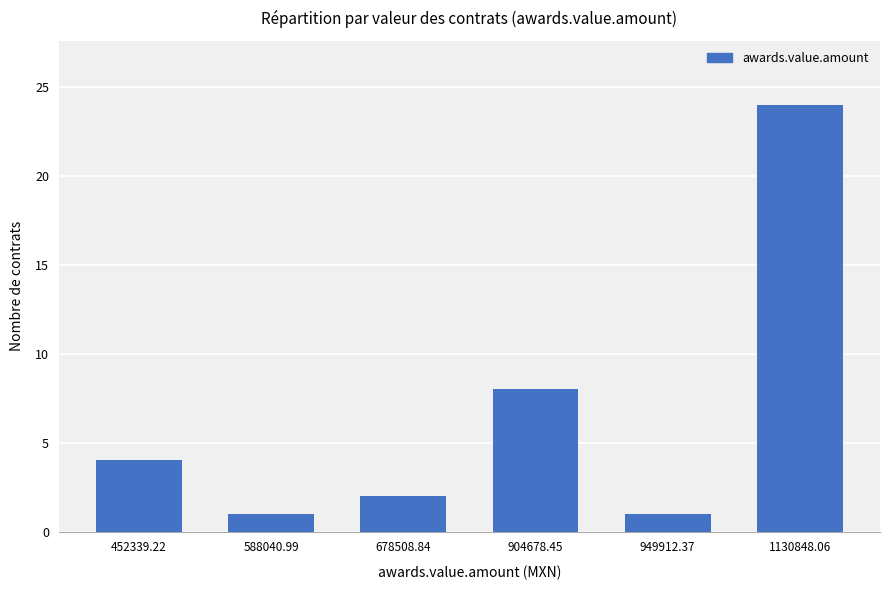

Reading right to left, what are all the values shown in this chart?

24	1	8	2	1	4